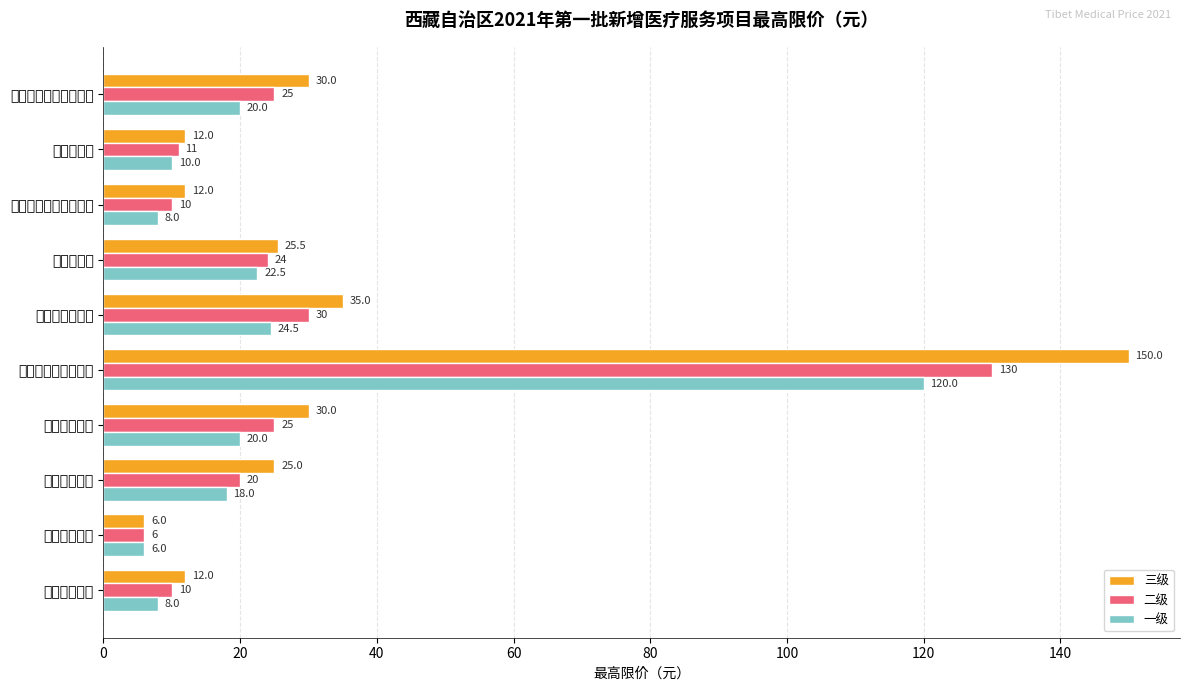

Rank the series at 一般传染病护理 from lowest to highest value.

一级, 二级, 三级